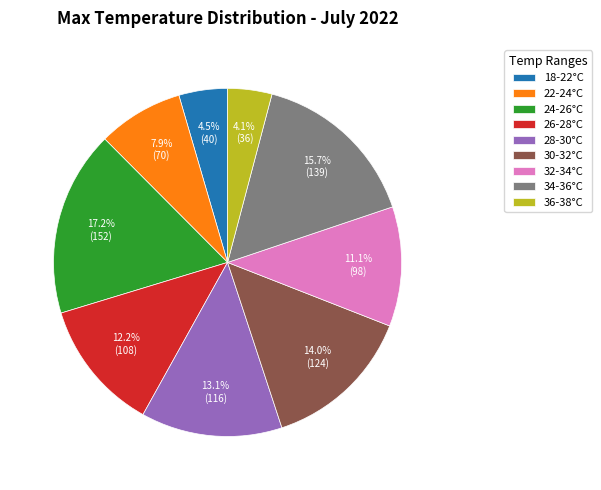

Which category has the biggest portion of the pie?

24-26°C